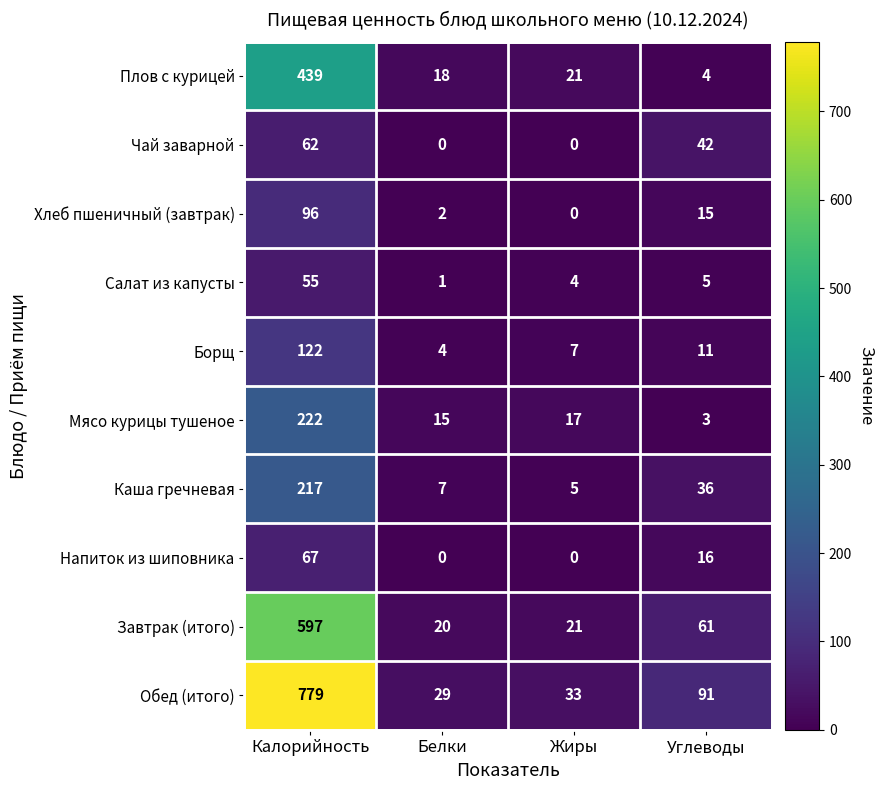

What is the approximate value of Завтрак (итого) at Жиры?

21